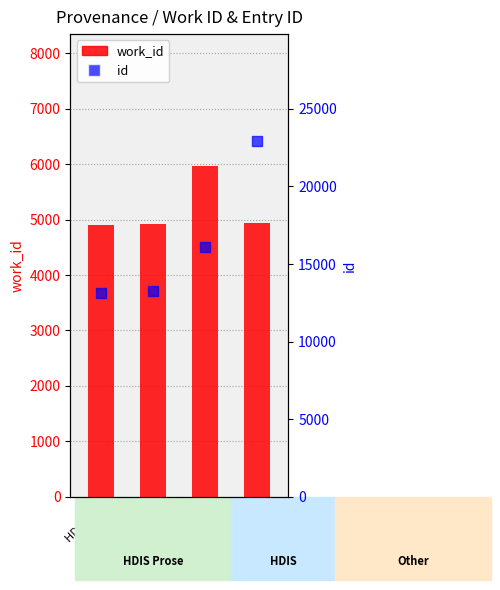

Is the value of id (avg) at HDIS (P) greater than the value of work_id (avg) at Reading?

Yes